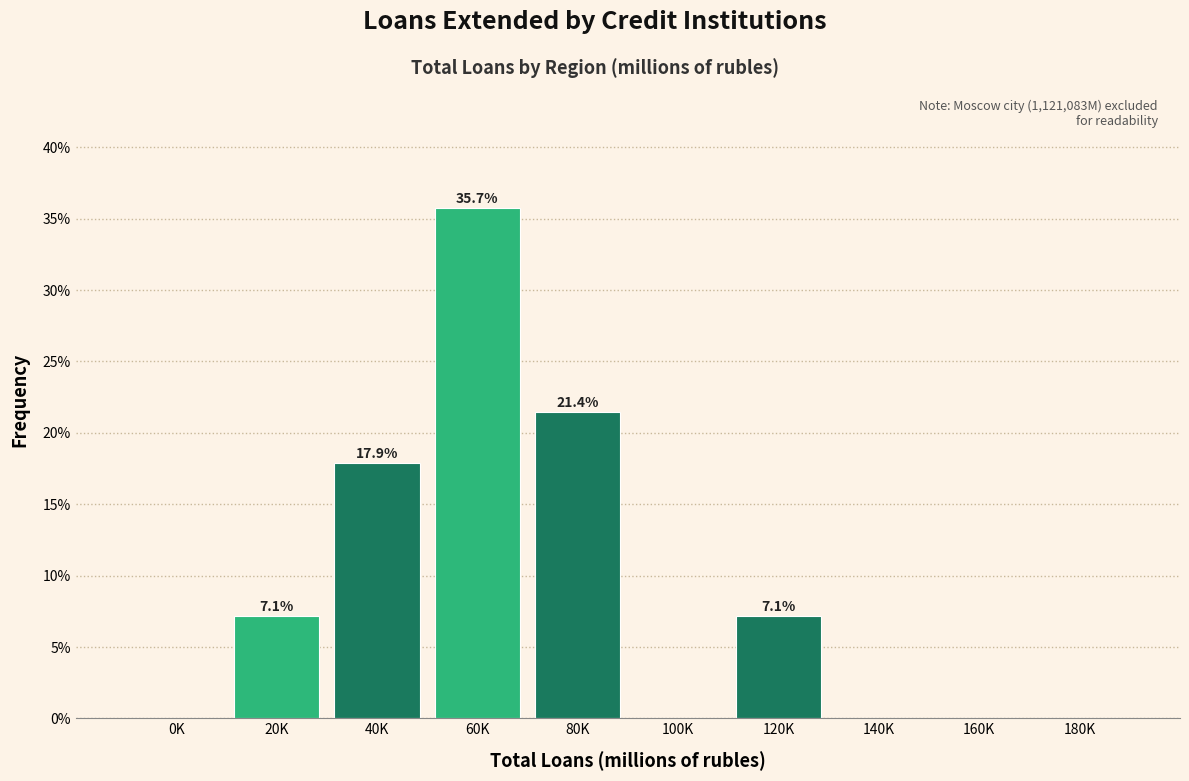

Reading left to right, transcribe all the data shown in this chart.

0K=0.0	20K=7.1	40K=17.9	60K=35.7	80K=21.4	100K=0.0	120K=7.1	140K=0.0	160K=0.0	180K=0.0